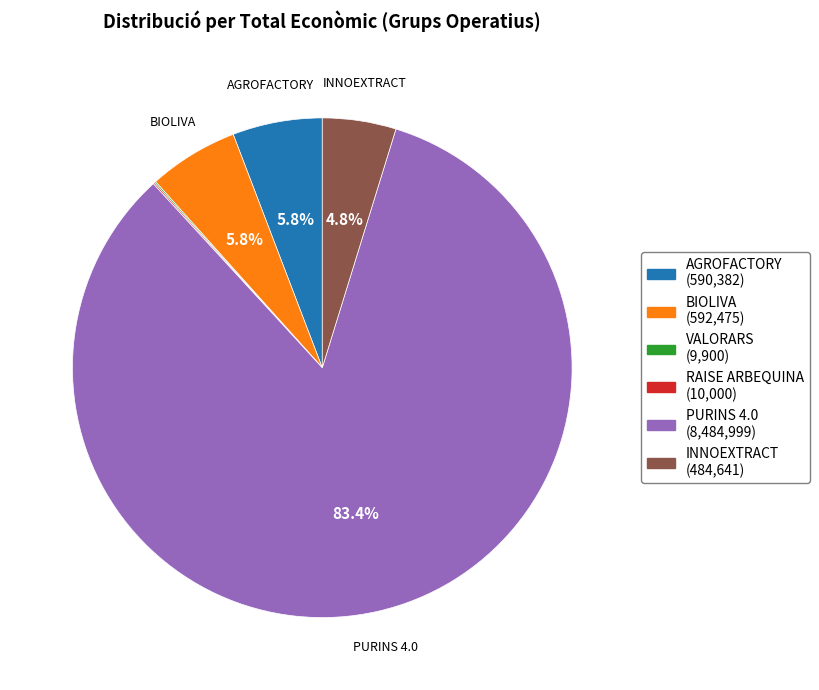

Which slice represents more than half of the pie?

PURINS 4.0